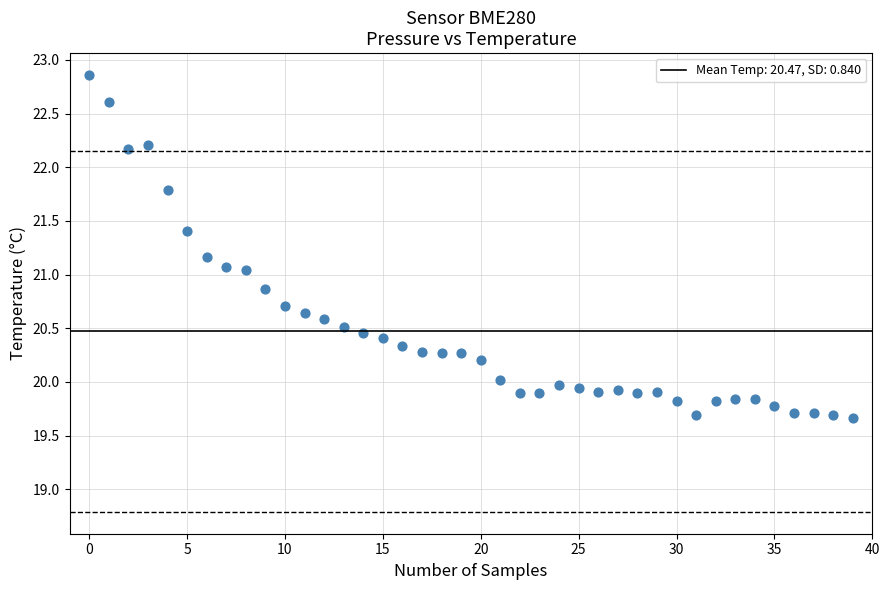

What is the range of Y values (max minus min)?

3.2